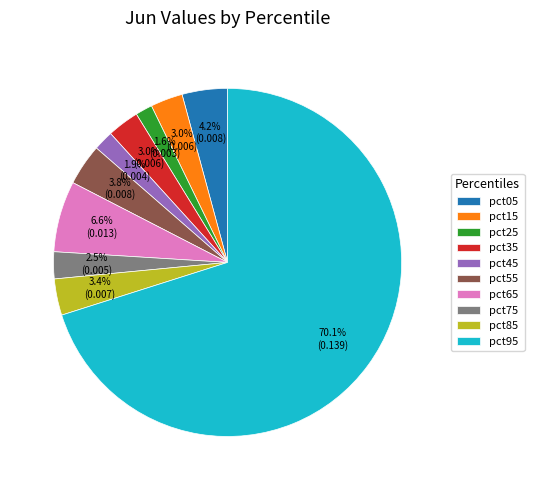

Which category has the biggest portion of the pie?

pct95